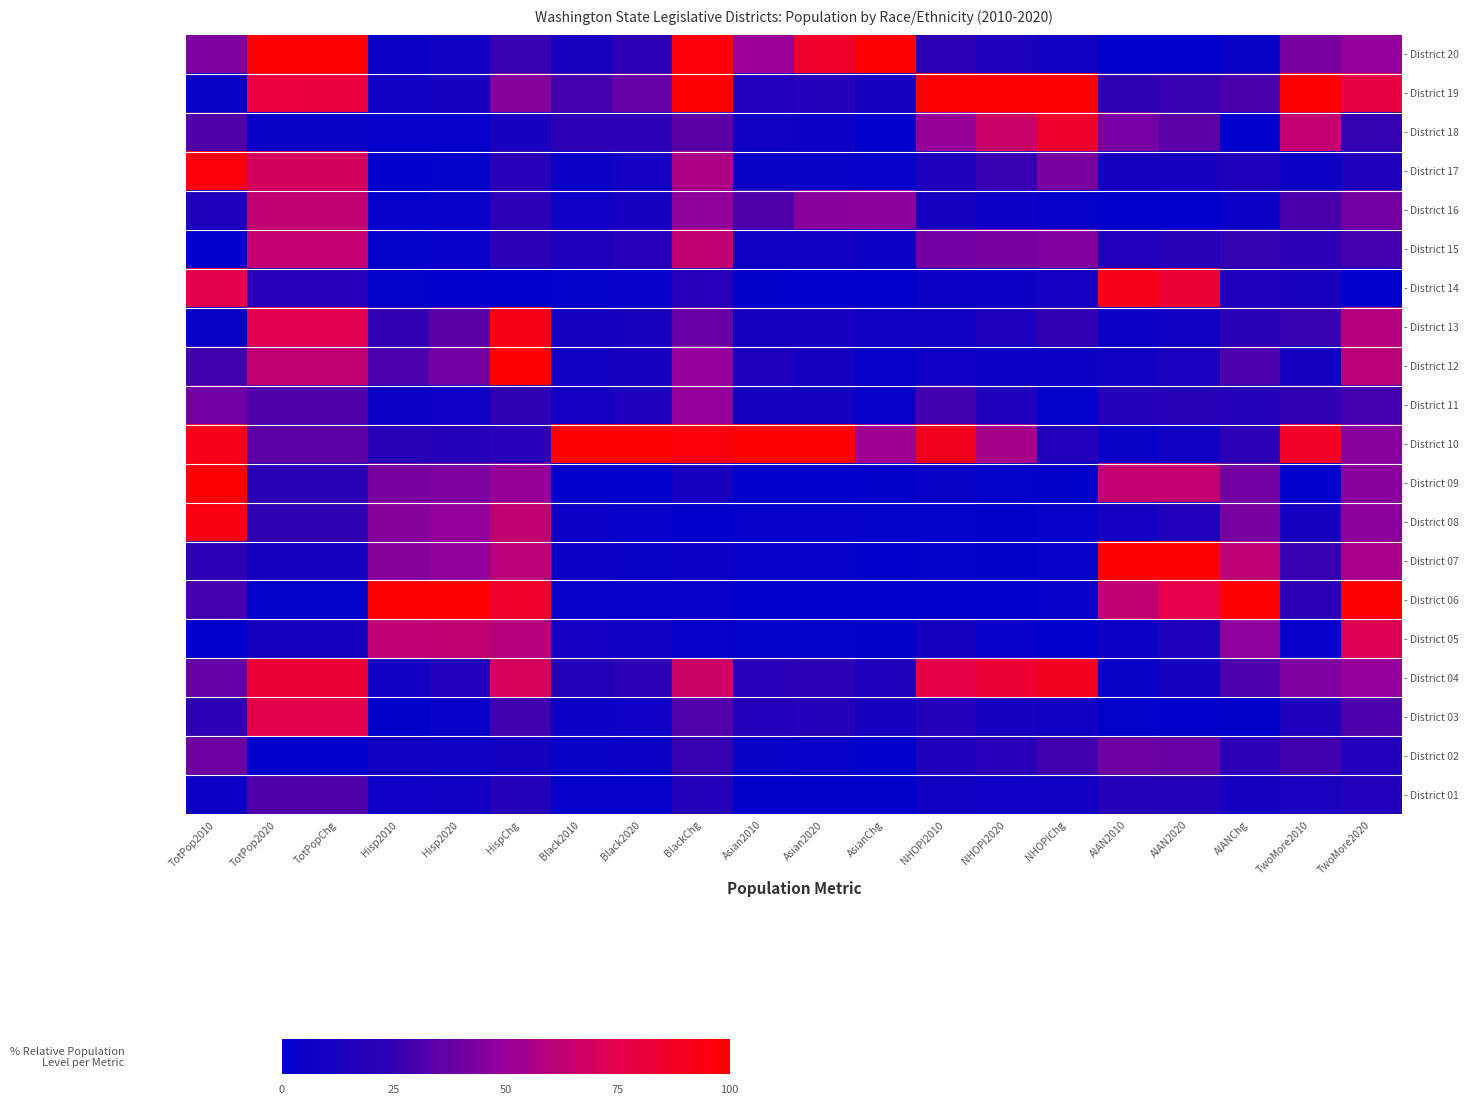

What is the total value across all series at AIAN2010?

528.7